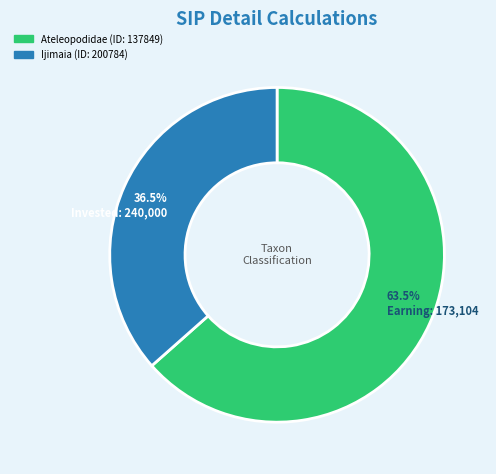

Is there a majority slice in this chart?

Yes